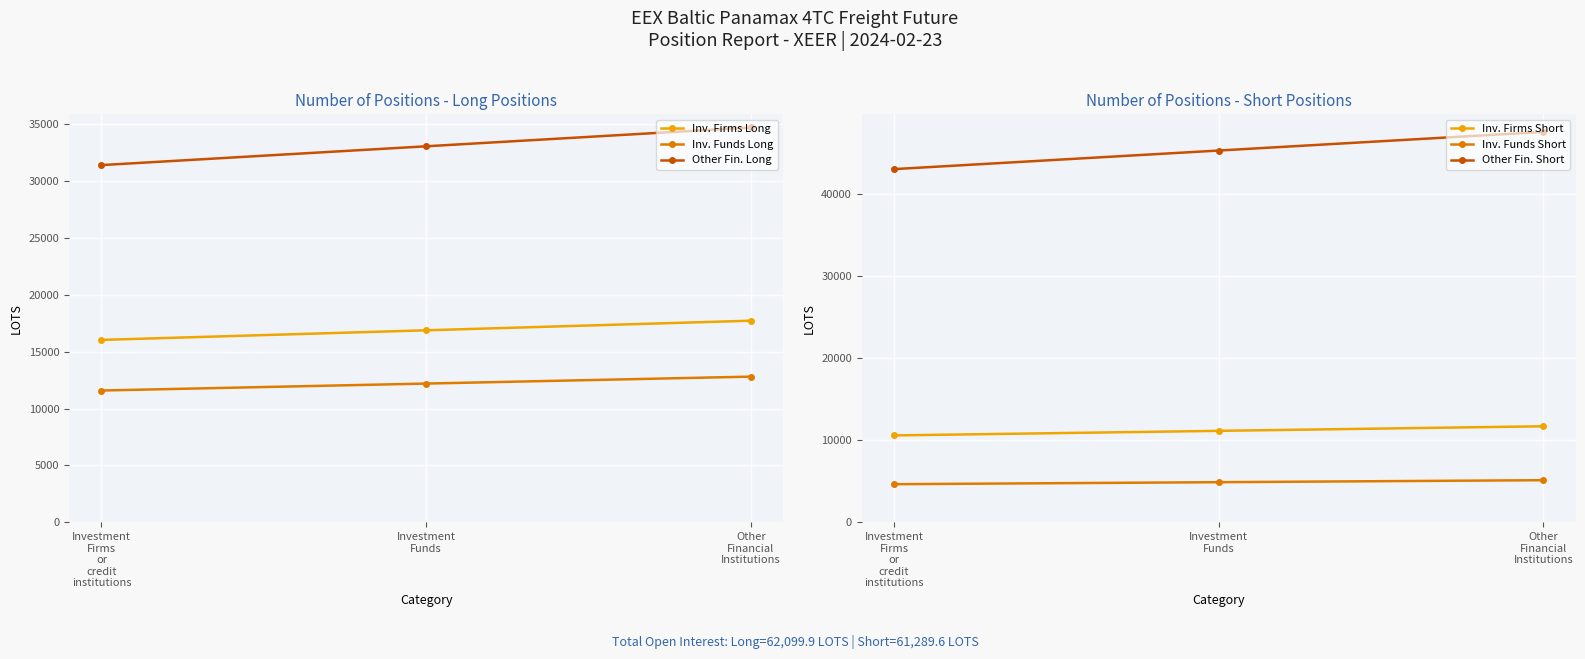

How many categories are shown in the chart?

3